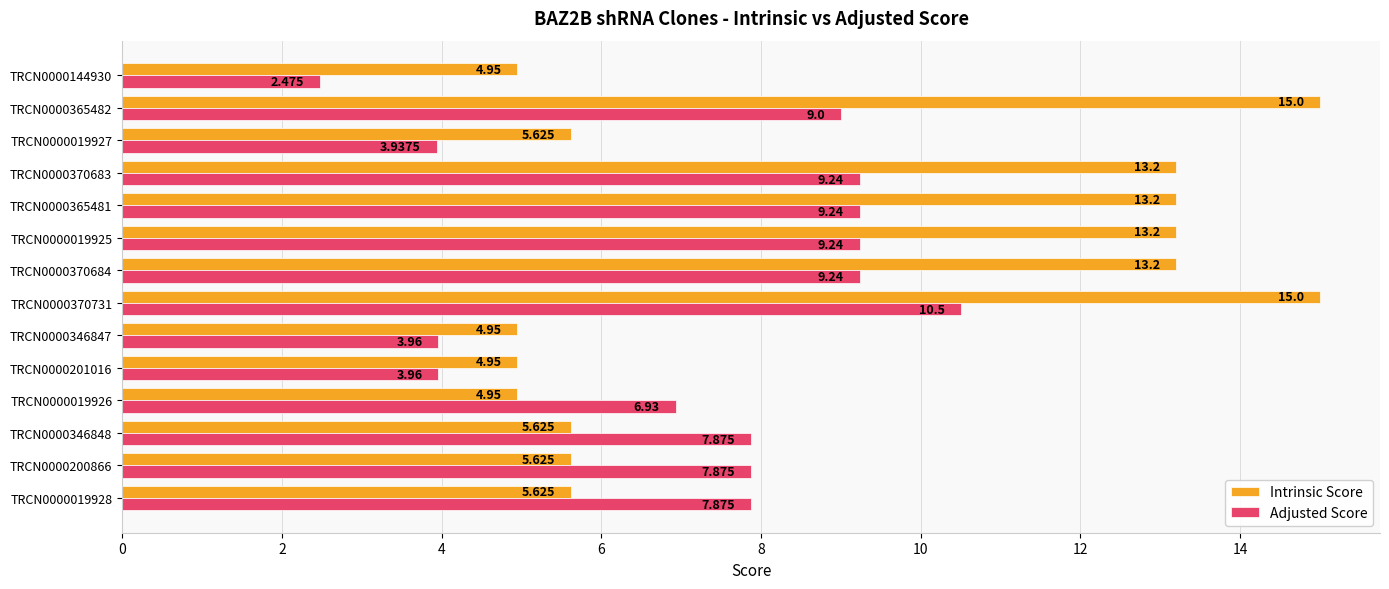

Which series has the largest total across all categories?

Intrinsic Score